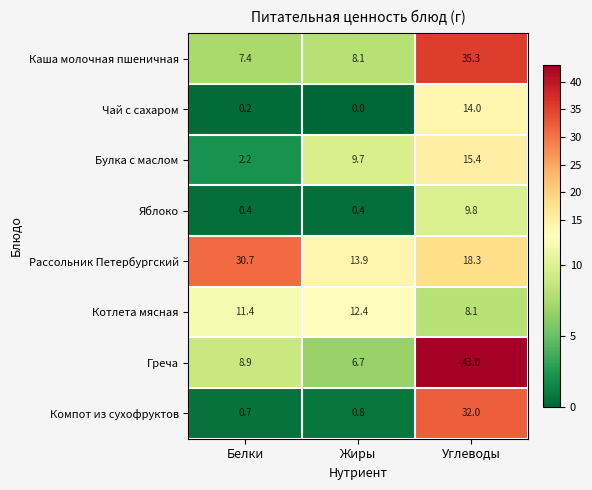

The Булка с маслом series shows 0.8 at Белки. True or false?

False